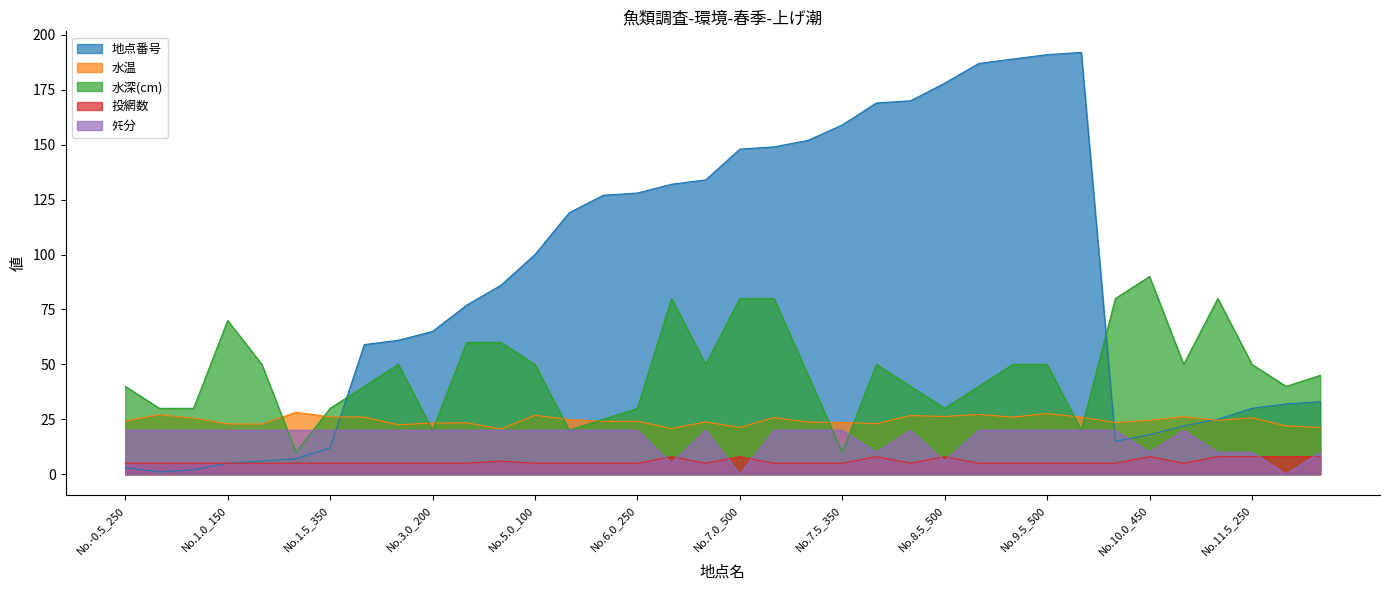

True or false: 水深(cm) and 地点番号 cross at least once.

True